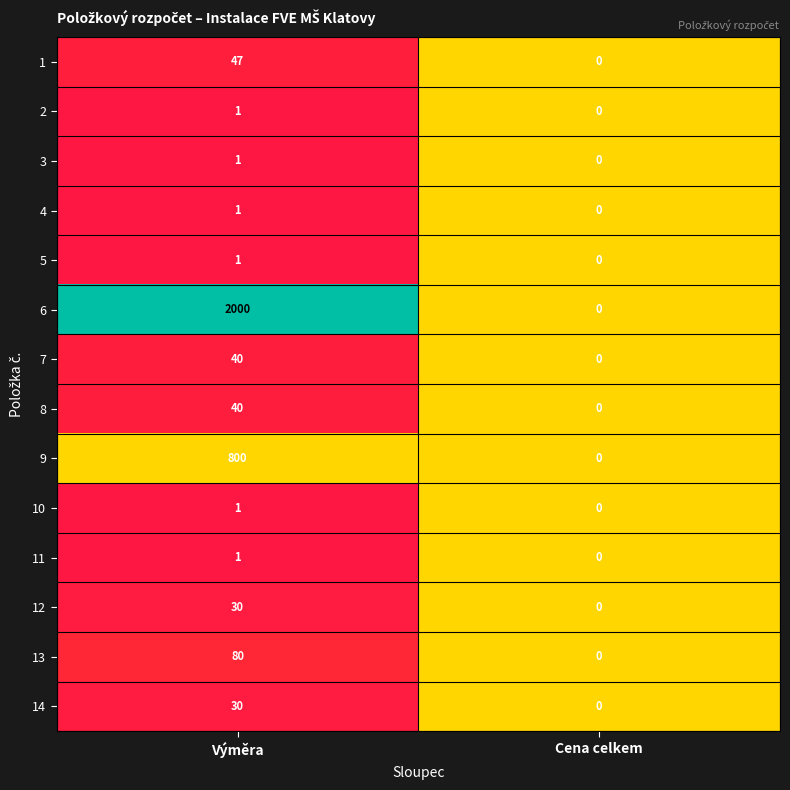

At which category is the sum across all series the highest?

Výměra